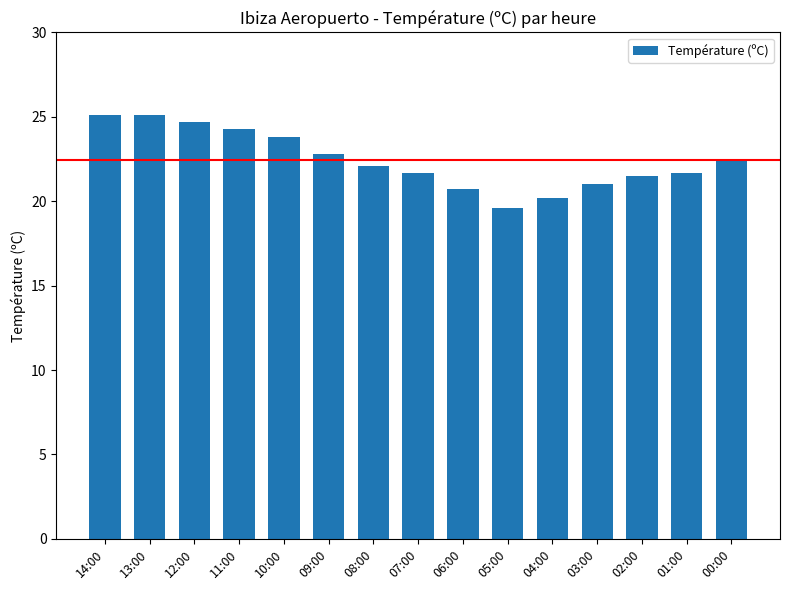

What is the ratio of the value at 00:00 to the value at 12:00?

0.9